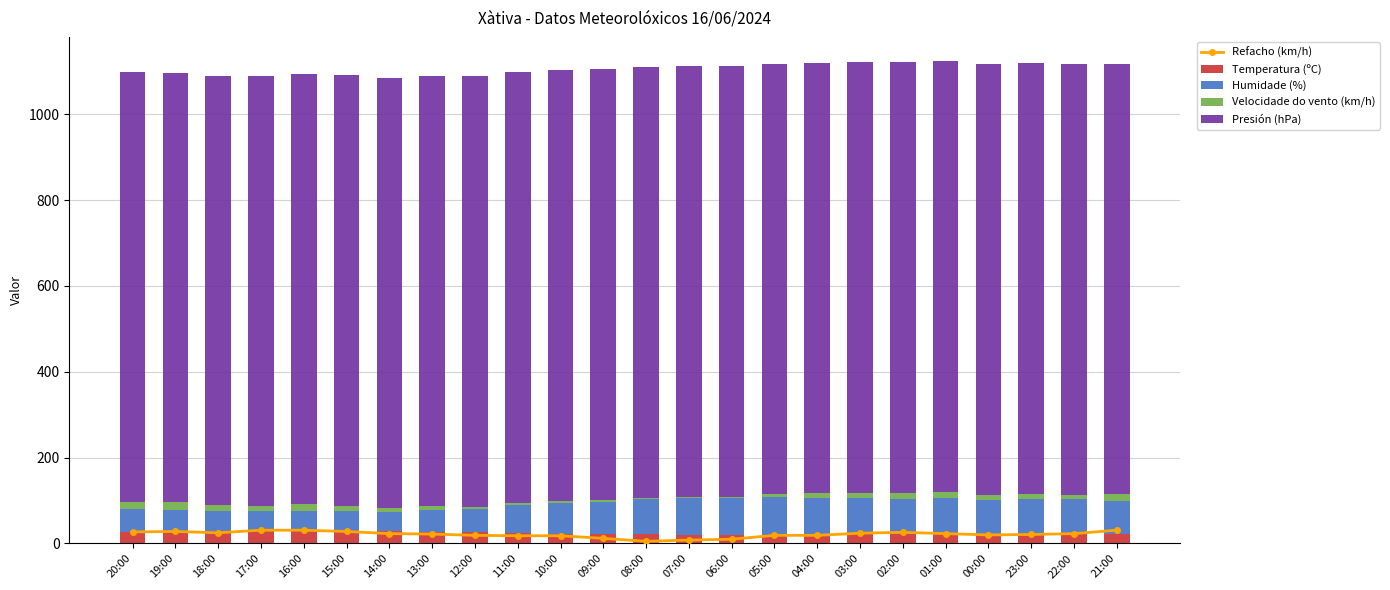

Reading right to left, what are all the values shown in this chart?

Refacho (km/h): 21:00=31.0	22:00=23.0	23:00=21.0	00:00=20.0	01:00=23.0	02:00=26.0	03:00=24.0	04:00=19.0	05:00=19.0	06:00=10.0	07:00=8.0	08:00=5.0	09:00=12.0	10:00=18.0	11:00=18.0	12:00=19.0	13:00=22.0	14:00=23.0	15:00=28.0	16:00=31.0	17:00=31.0	18:00=25.0	19:00=28.0	20:00=27.0
Temperatura (ºC): 21:00=23.0	22:00=22.6	23:00=22.4	00:00=22.2	01:00=21.5	02:00=21.3	03:00=21.1	04:00=20.9	05:00=20.6	06:00=20.5	07:00=20.6	08:00=21.2	09:00=22.2	10:00=22.7	11:00=23.7	12:00=25.7	13:00=27.2	14:00=28.7	15:00=29.9	16:00=29.6	17:00=29.6	18:00=28.7	19:00=27.9	20:00=26.4
Humidade (%): 21:00=77.0	22:00=80.0	23:00=82.0	00:00=80.0	01:00=85.0	02:00=82.0	03:00=86.0	04:00=86.0	05:00=87.0	06:00=85.0	07:00=85.0	08:00=82.0	09:00=75.0	10:00=72.0	11:00=65.0	12:00=55.0	13:00=50.0	14:00=44.0	15:00=46.0	16:00=46.0	17:00=46.0	18:00=48.0	19:00=50.0	20:00=55.0
Velocidade do vento (km/h): 21:00=15.0	22:00=11.0	23:00=12.0	00:00=11.0	01:00=13.0	02:00=14.0	03:00=10.0	04:00=10.0	05:00=7.0	06:00=3.0	07:00=3.0	08:00=3.0	09:00=5.0	10:00=5.0	11:00=5.0	12:00=4.0	13:00=9.0	14:00=9.0	15:00=12.0	16:00=16.0	17:00=12.0	18:00=12.0	19:00=18.0	20:00=16.0
Presión (hPa): 21:00=1002.1	22:00=1002.8	23:00=1003.8	00:00=1004.3	01:00=1004.4	02:00=1003.9	03:00=1003.6	04:00=1003.1	05:00=1003.0	06:00=1003.2	07:00=1003.6	08:00=1003.8	09:00=1004.1	10:00=1004.4	11:00=1004.2	12:00=1004.0	13:00=1003.6	14:00=1002.9	15:00=1002.3	16:00=1001.5	17:00=1001.1	18:00=1000.7	19:00=1000.8	20:00=1001.5